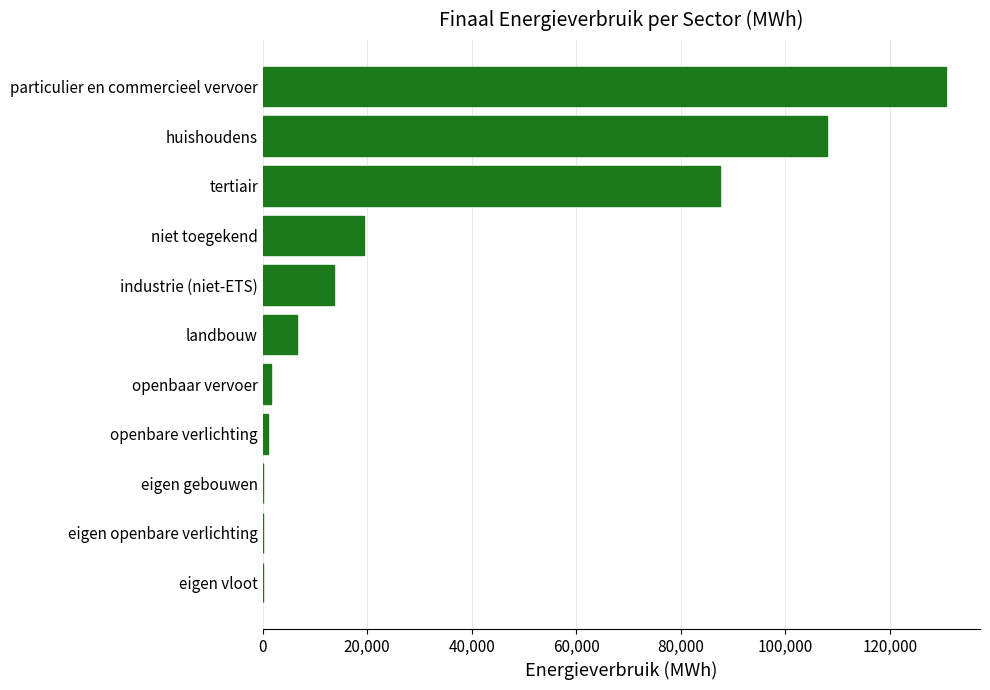

Which label corresponds to the largest value in the chart?

particulier en commercieel vervoer